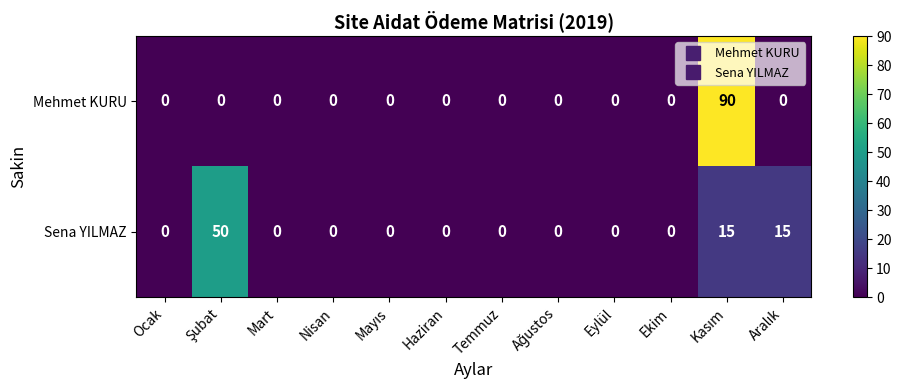

Which series has the largest range (max minus min)?

Mehmet KURU